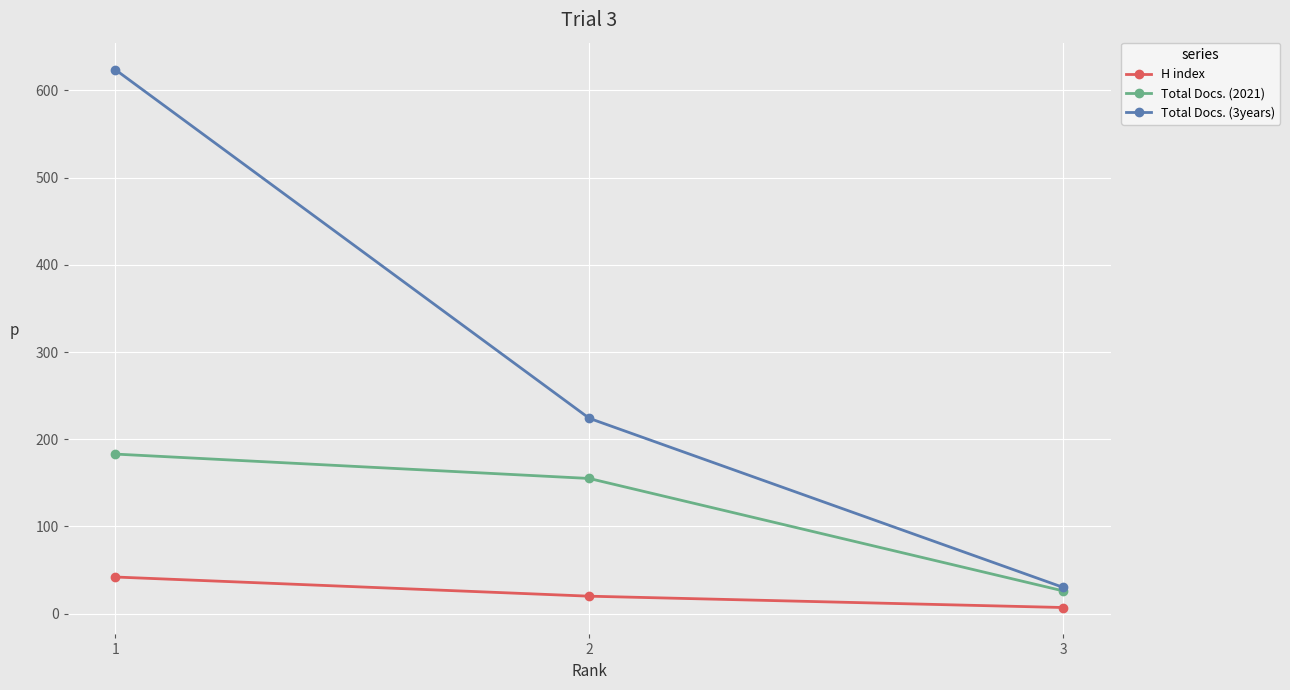

What is the spread (max minus min) of values at 2?

204